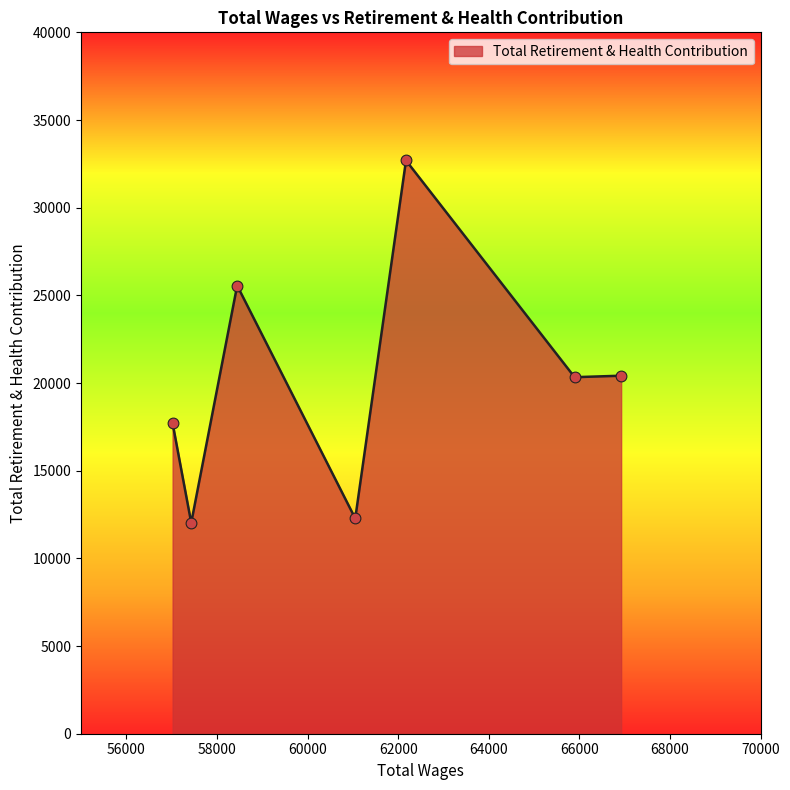

What is the average value?

20145